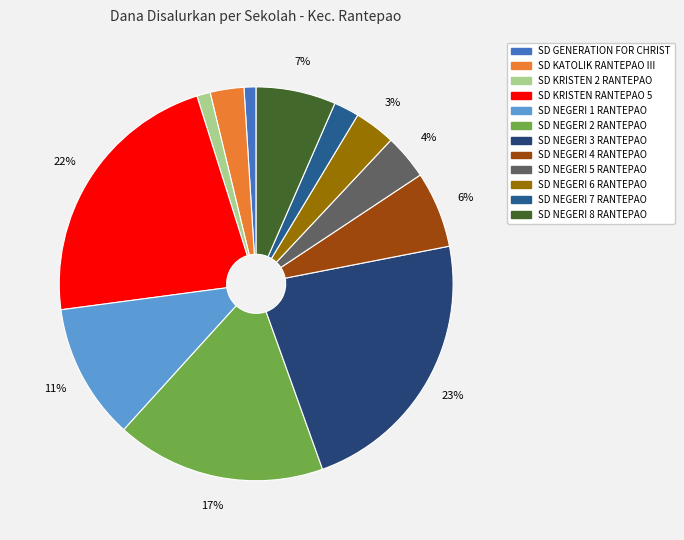

Does any single category account for the majority?

No